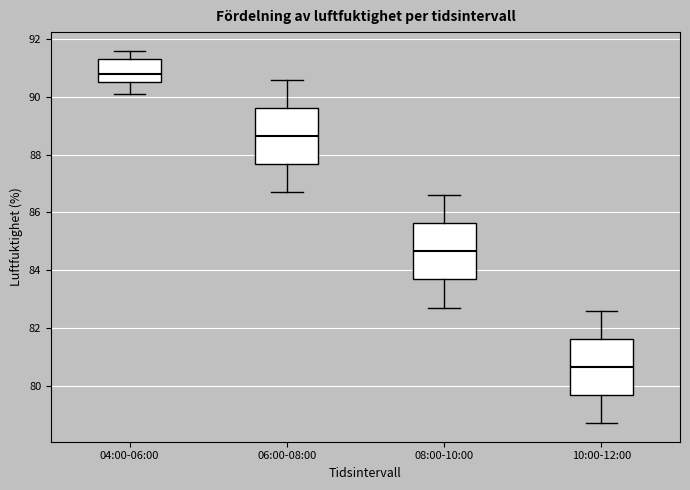

Reading left to right, read every box against the y-axis: the position of its median line, the range the box covers, and the ends of its whiskers. The values are not printed on the chart, so give them approximately, as read against the axis.

04:00-06:00: median 90.8, box 90.6 to 91.4, whiskers 90.2 to 91.6
06:00-08:00: median 88.6, box 87.6 to 89.6, whiskers 86.8 to 90.6
08:00-10:00: median 84.6, box 83.6 to 85.6, whiskers 82.8 to 86.6
10:00-12:00: median 80.6, box 79.6 to 81.6, whiskers 78.8 to 82.6